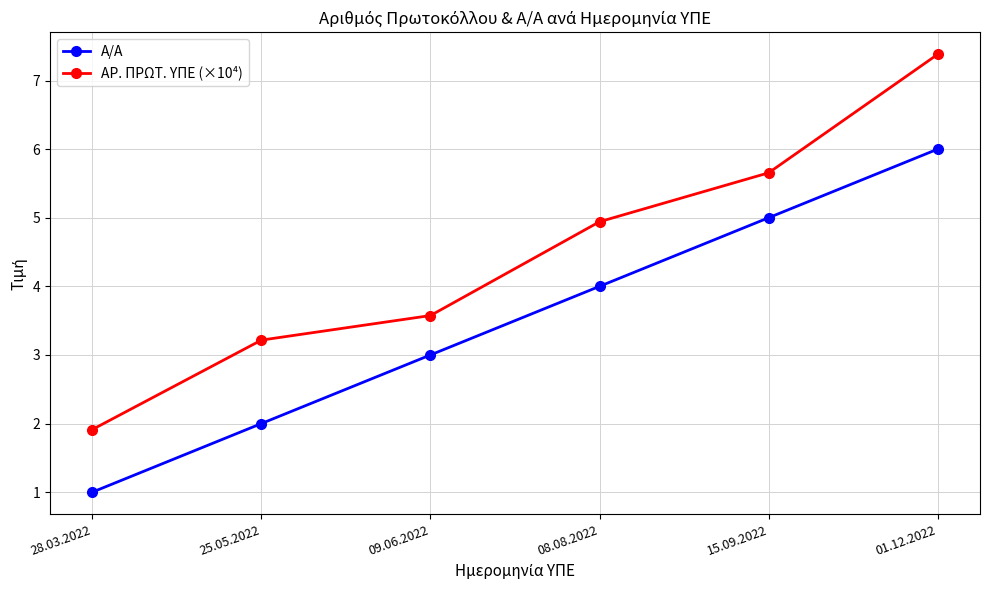

Which series has the largest total across all categories?

ΑΡ. ΠΡΩΤ. ΥΠΕ (×10⁴)